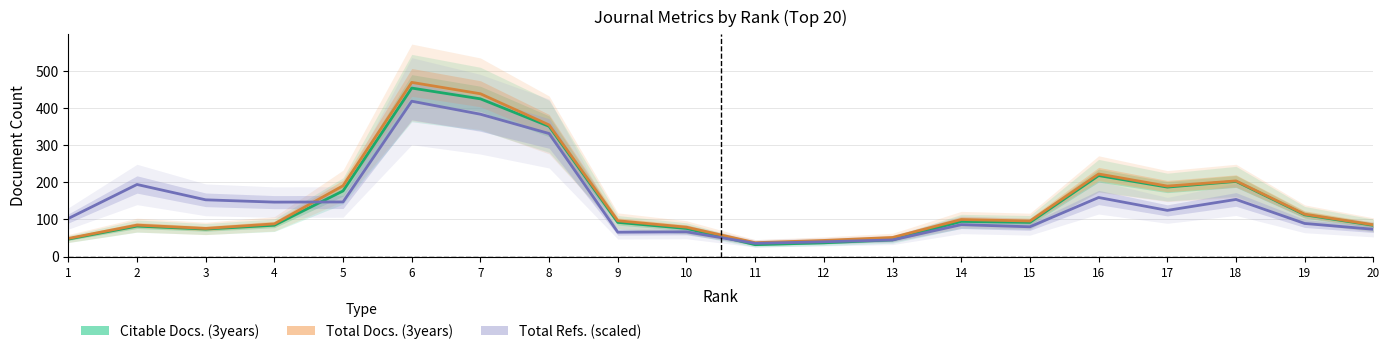

True or false: Citable Docs. (3years) has a value of 202.3 at 18.

True